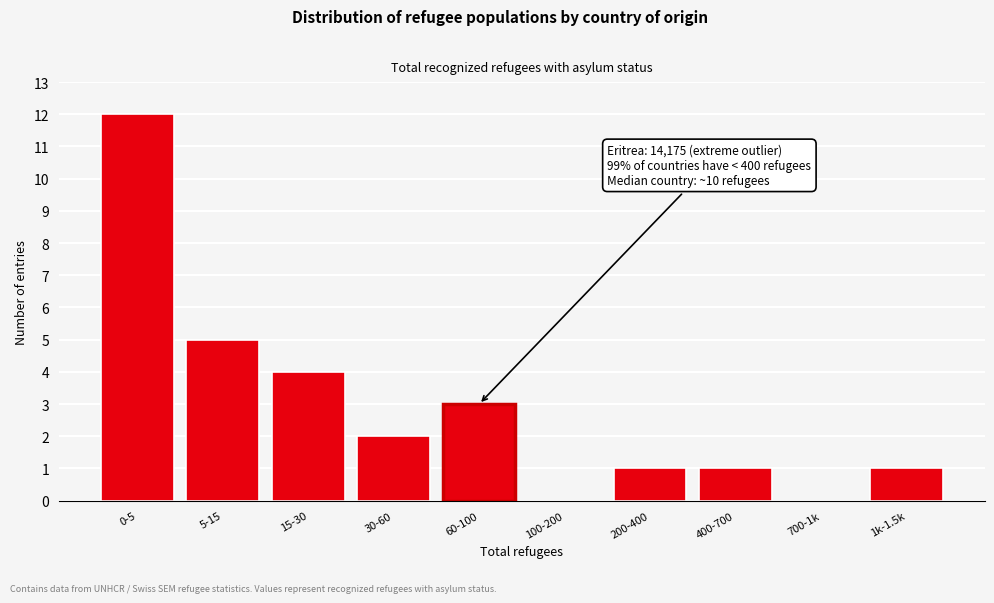

Reading left to right, list all the values displayed in this chart.

0-5=12	5-15=5	15-30=4	30-60=2	60-100=3	100-200=0	200-400=1	400-700=1	700-1k=0	1k-1.5k=1